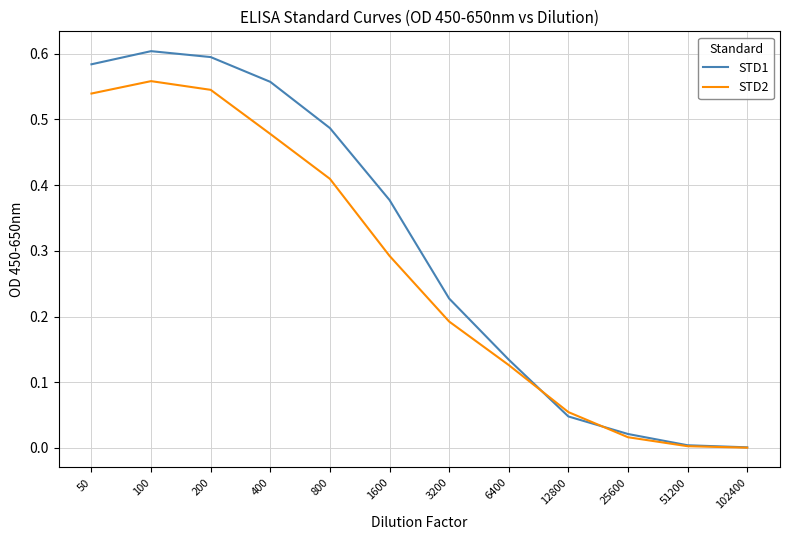

Is it true that STD1 equals 1.0 at 200?

False